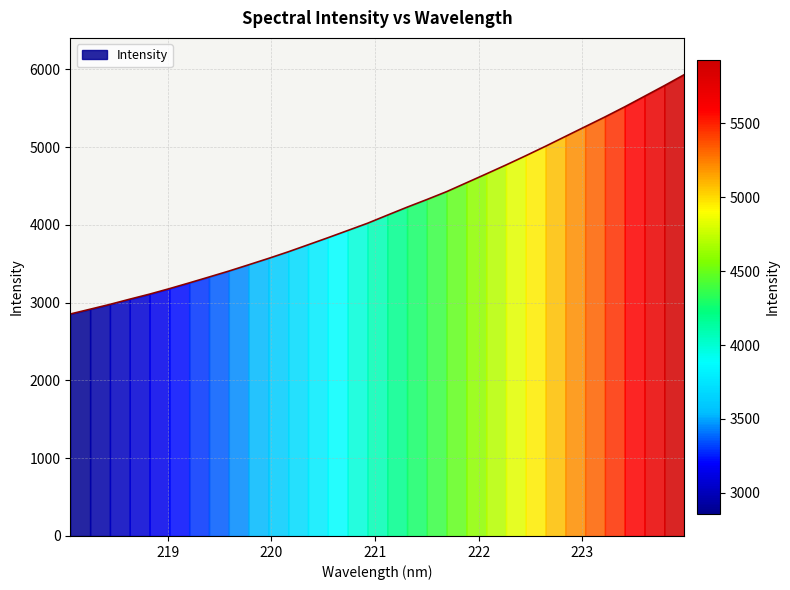

How many lines are shown in the chart?

1